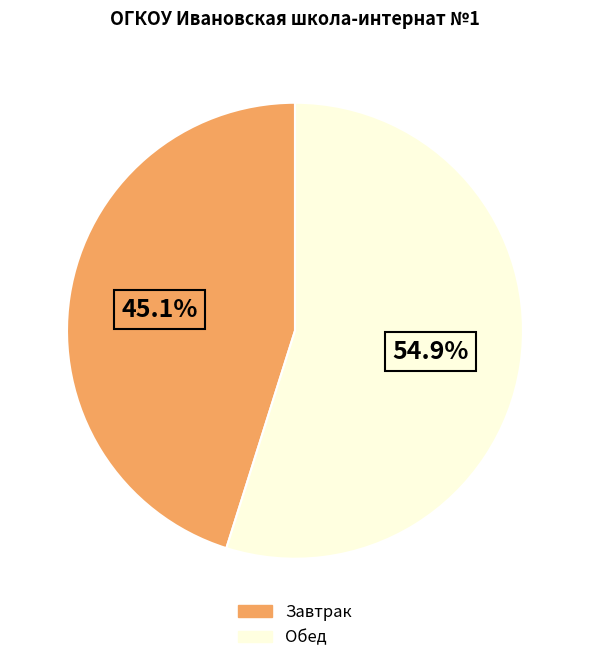

To the nearest percent, what is the average slice percentage?

50%